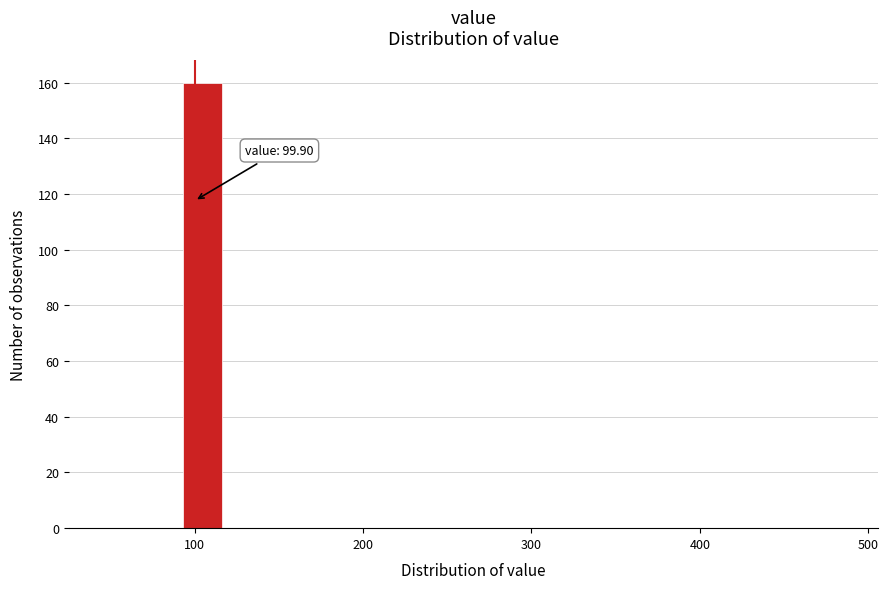

Read against the x-axis, roughly where is the centre of the tallest bar?

100